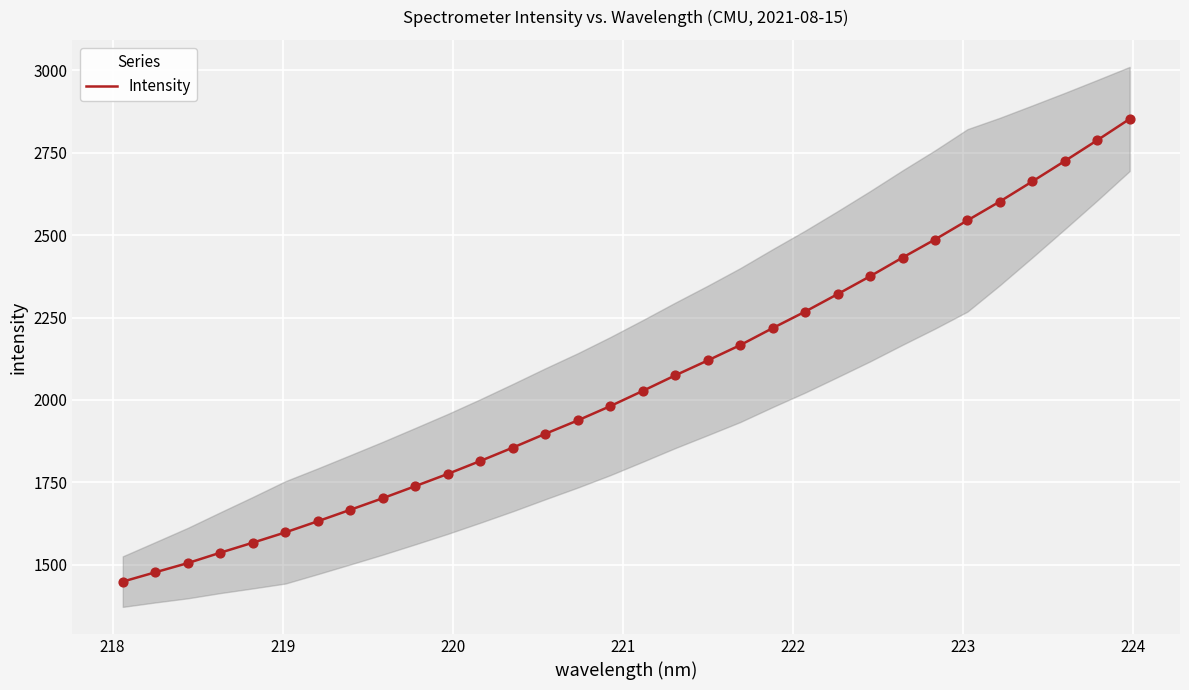

What is the maximum value for Intensity?

2852.5